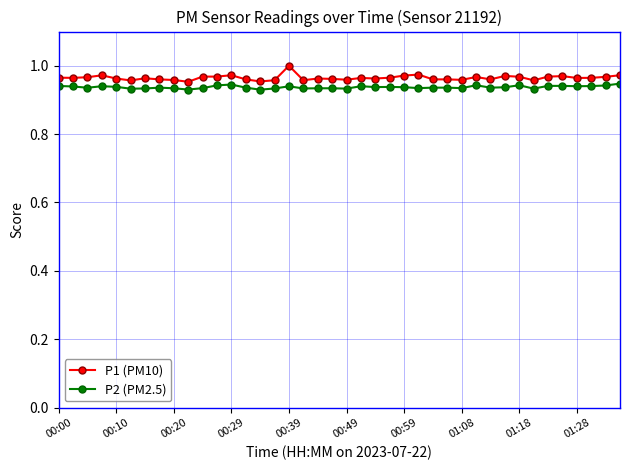

True or false: P1 (PM10) and P2 (PM2.5) intersect in this chart.

False